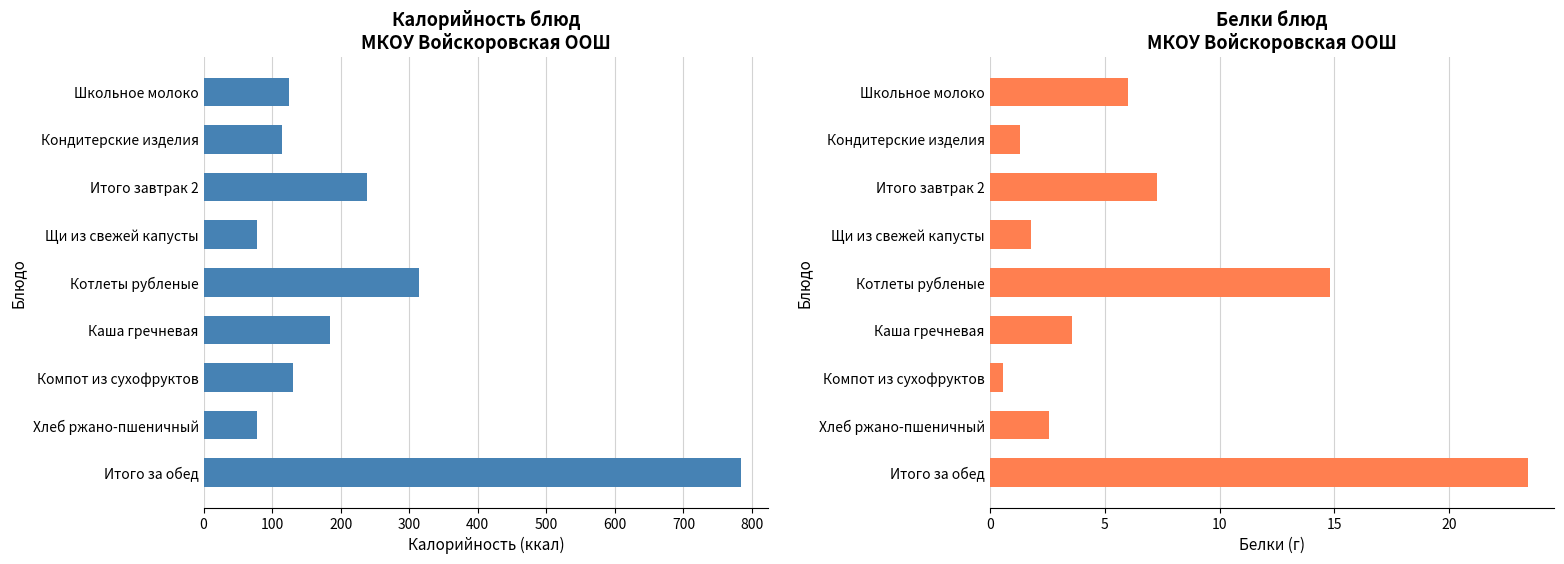

What is the total value across all series at Котлеты рубленые?

328.4